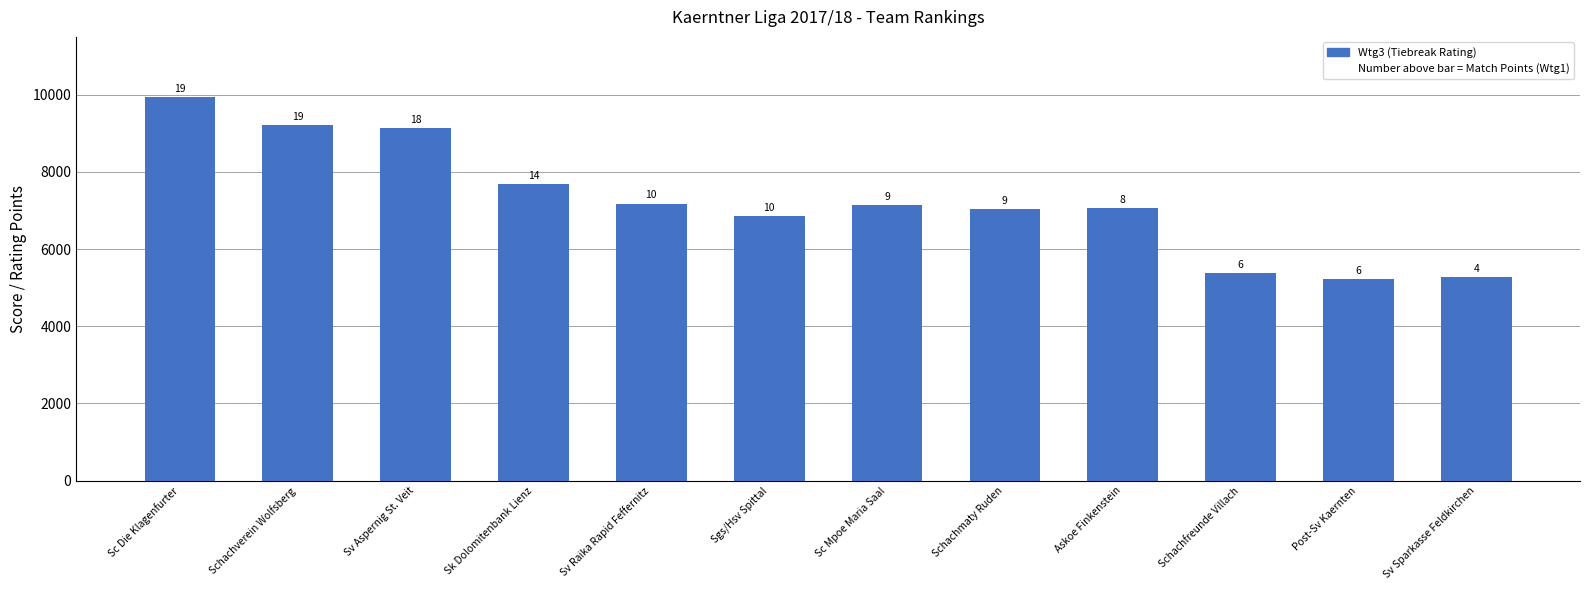

What is the sum of the values at Sk Dolomitenbank Lienz and Sv Raika Rapid Feffernitz?

14855